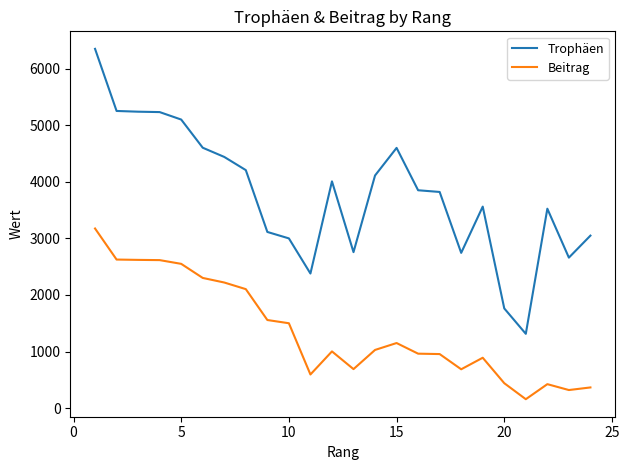

True or false: Beitrag and Trophäen intersect in this chart.

False